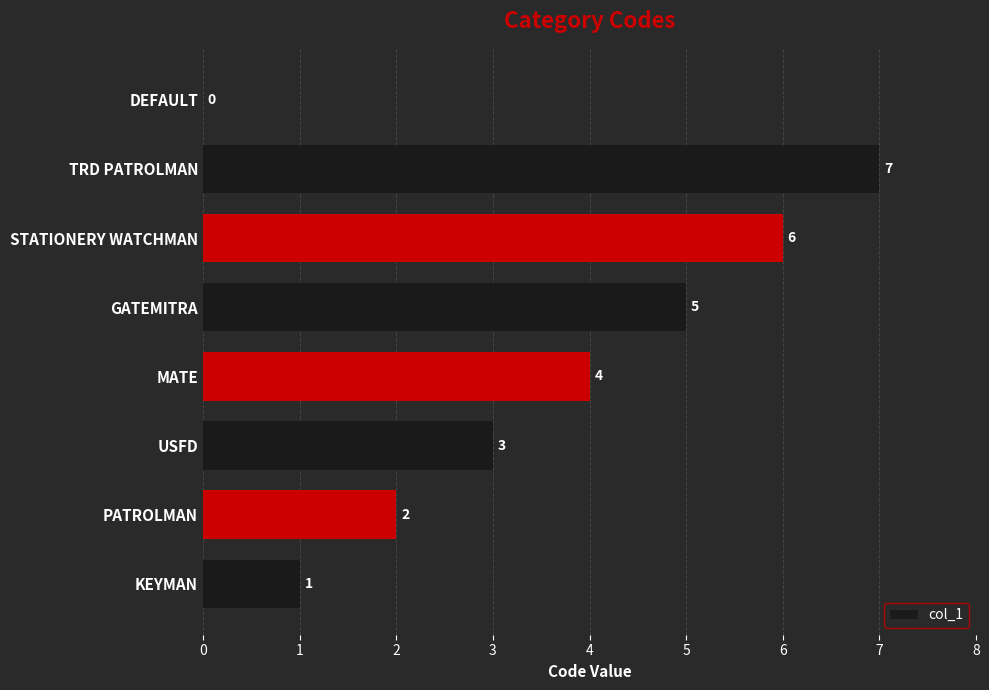

Are the bars horizontal?

Yes